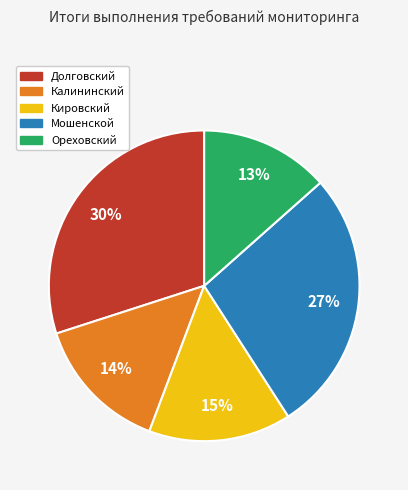

How many slices are in this pie chart?

5